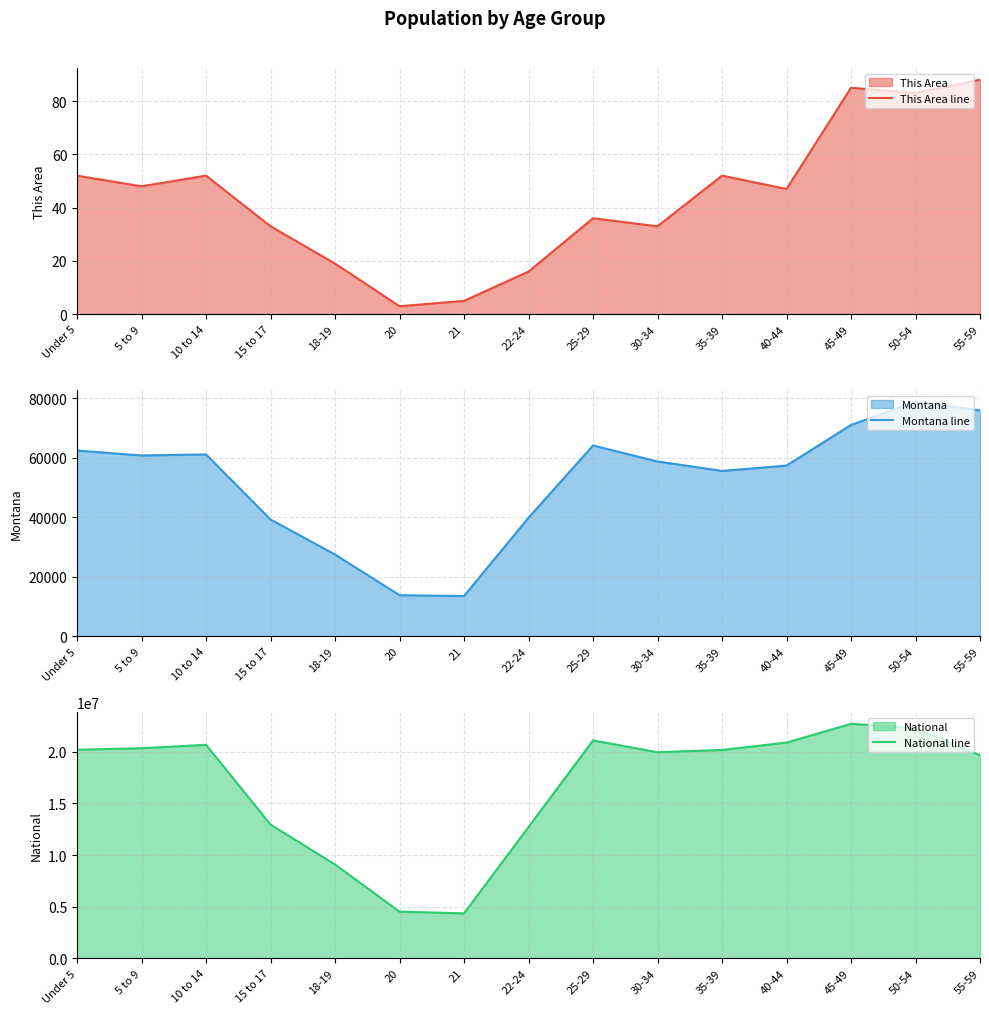

Which series has the largest range (max minus min)?

National line